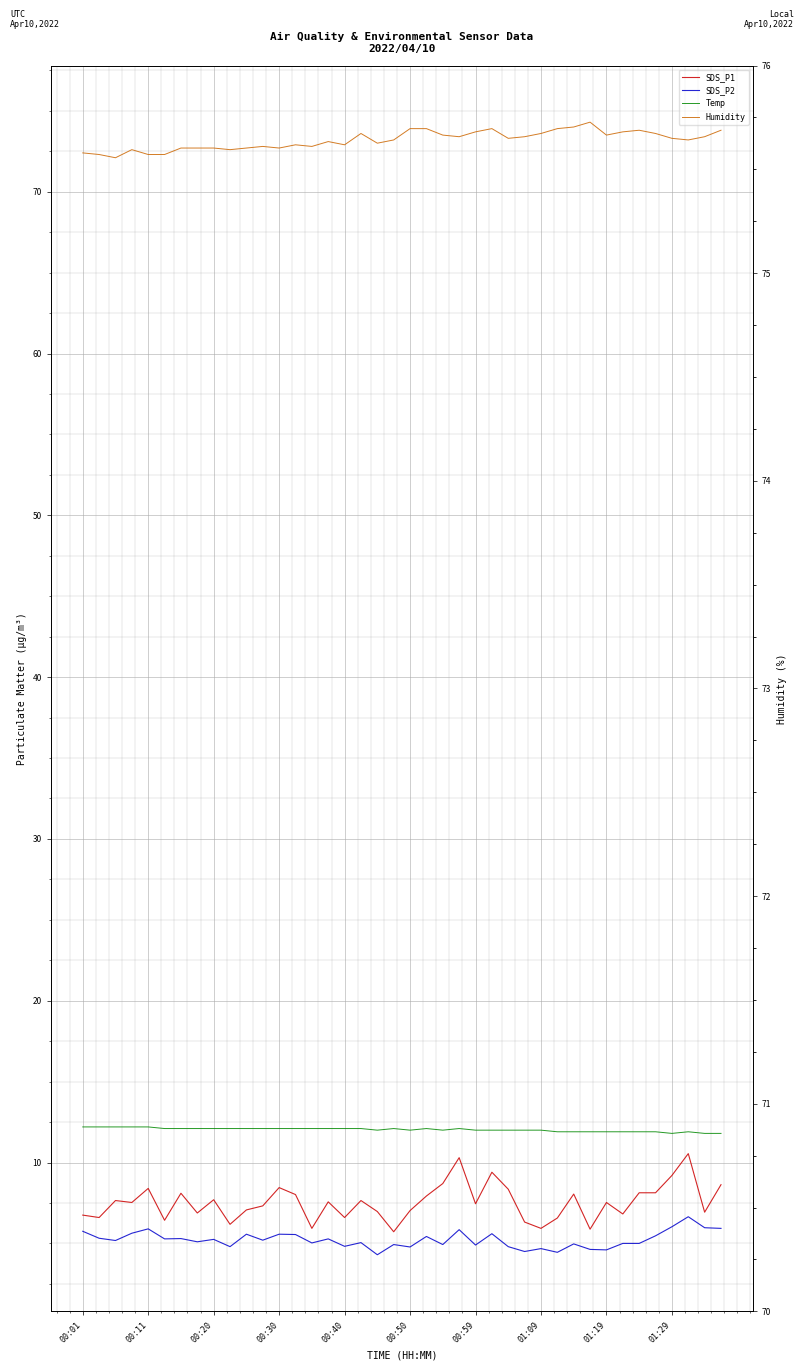

Rank the series by their maximum value, from lowest to highest.

SDS_P2, SDS_P1, Temp, Humidity